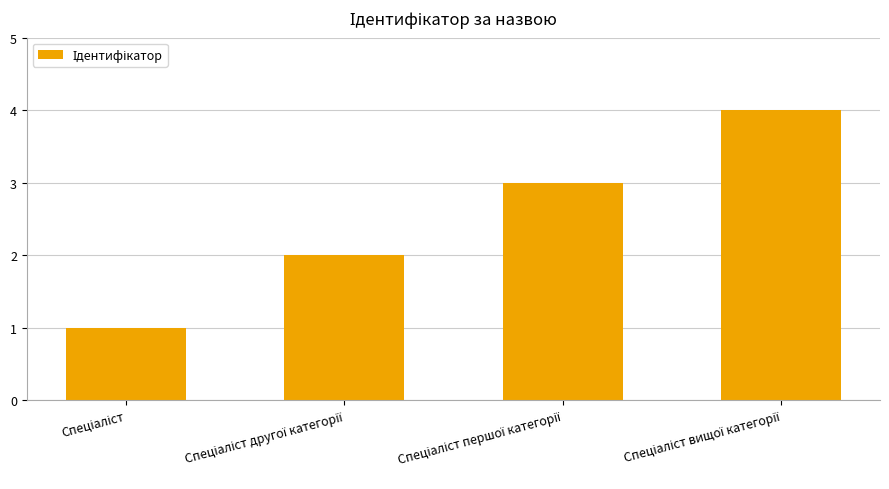

What is the difference between the maximum and minimum values?

3